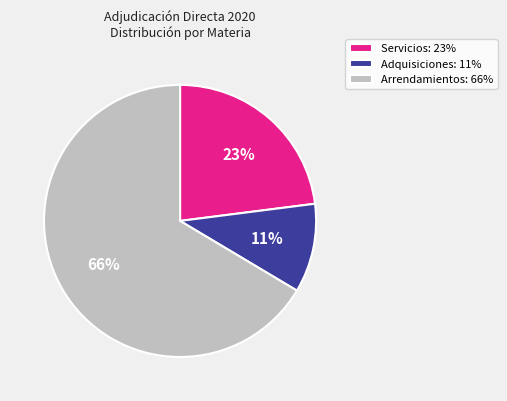

Is there any slice that represents more than half of the pie?

Yes